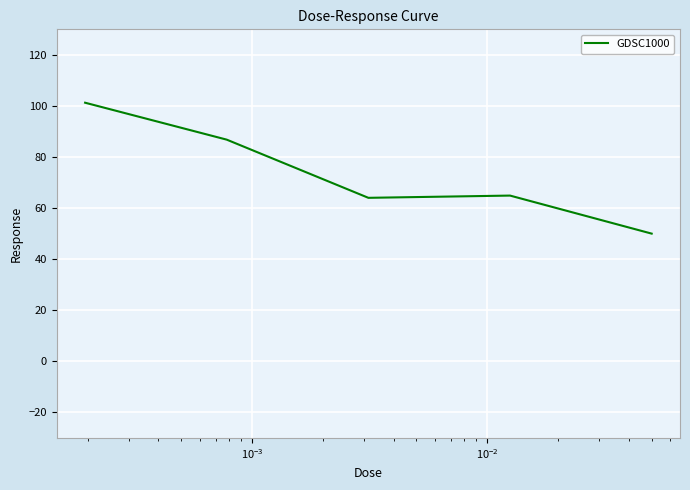

What is the average value?

73.4